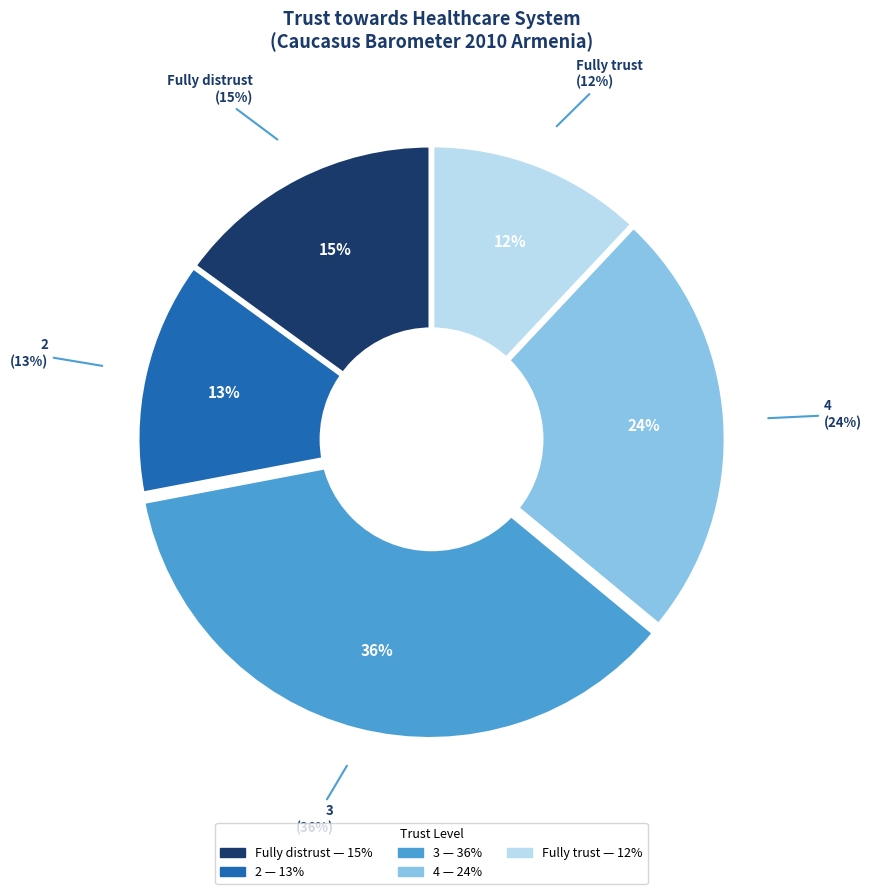

How many slices are in this pie chart?

5